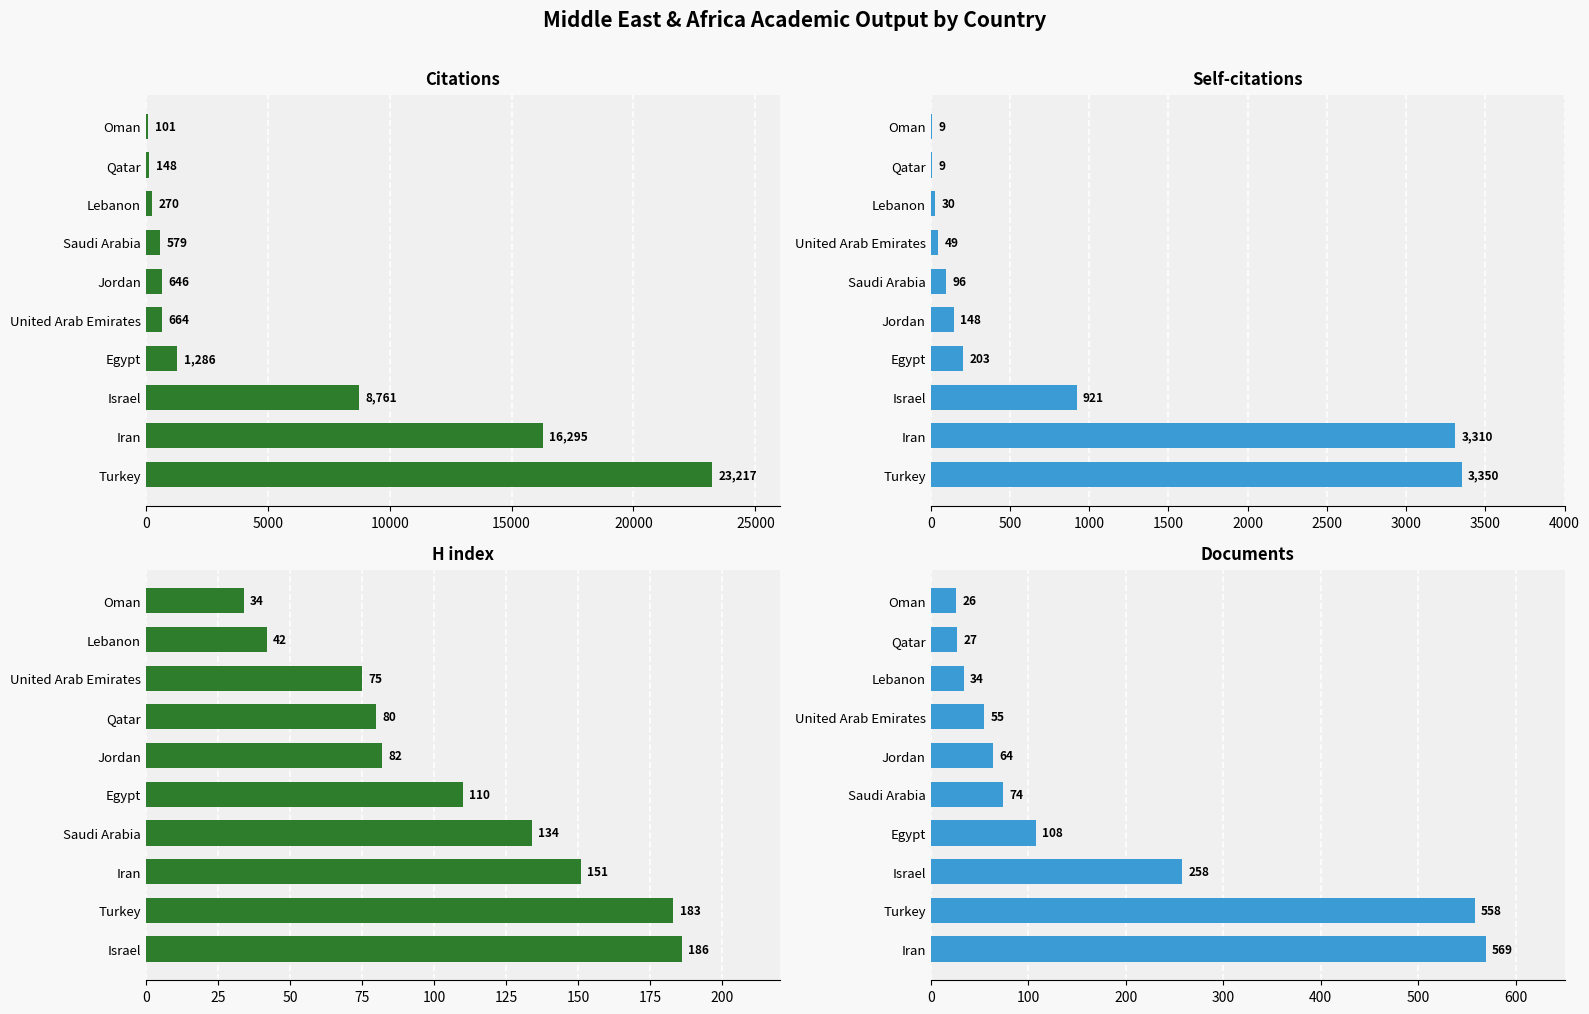

What is the value of the Documents bar at the 6th from the left?

64